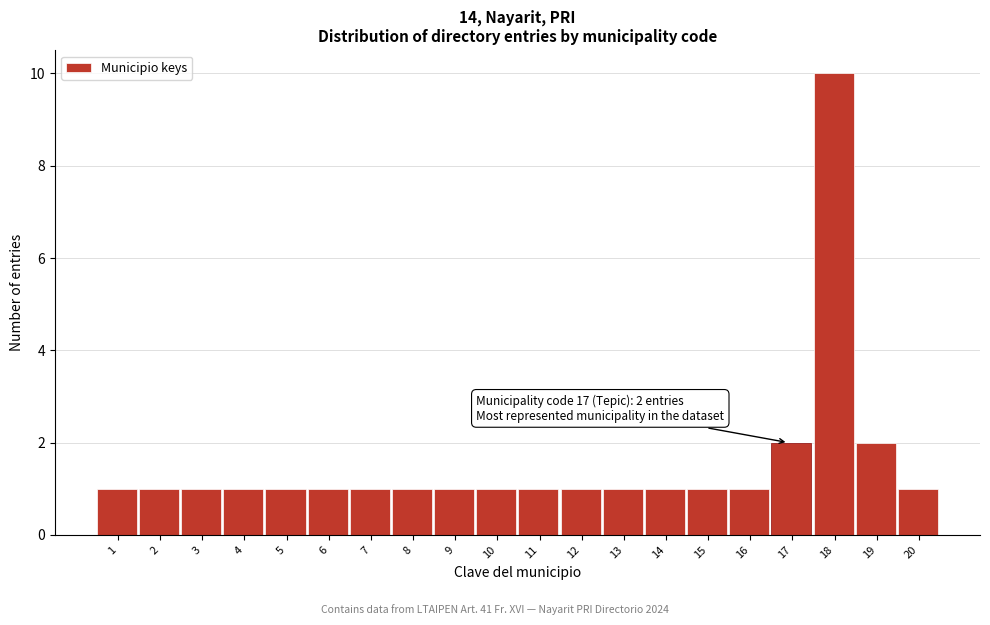

Reading right to left, extract all data points from this chart.

20=1	19=2	18=10	17=2	16=1	15=1	14=1	13=1	12=1	11=1	10=1	9=1	8=1	7=1	6=1	5=1	4=1	3=1	2=1	1=1